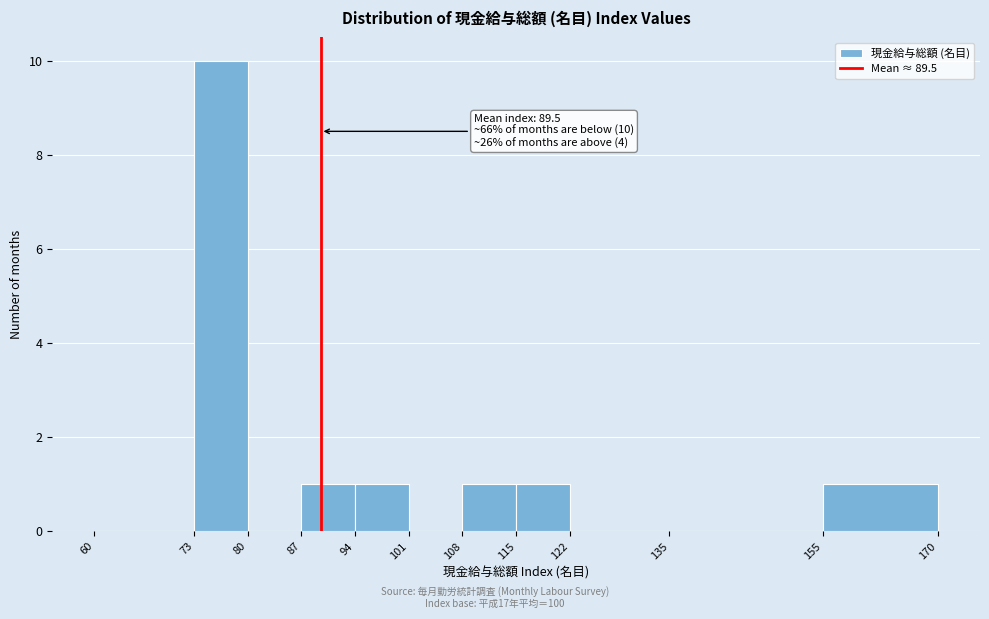

Which range on the x-axis has the tallest bar?

73 to 80